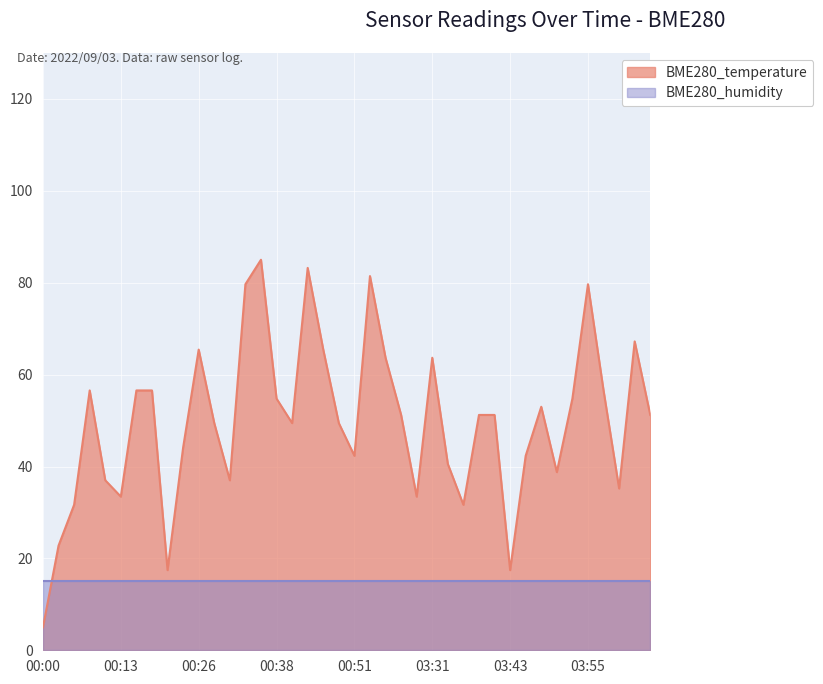

How many points are lower than both their immediate neighbors (excluding endpoints)?

10